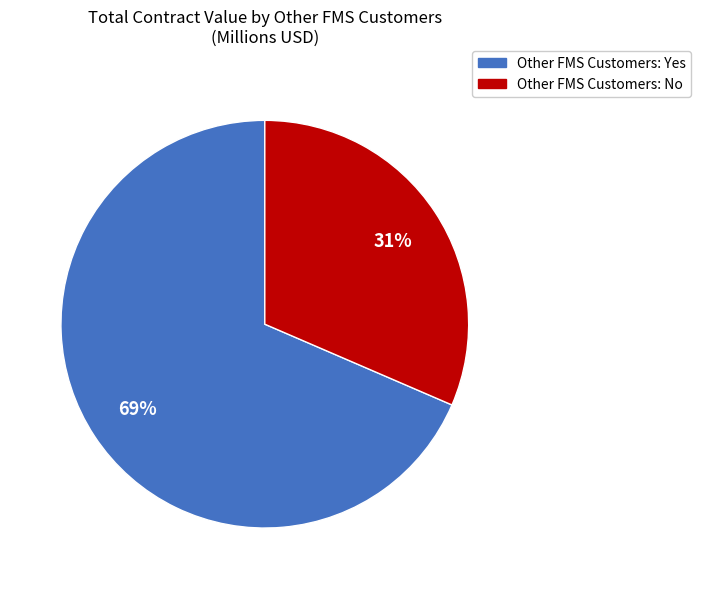

To the nearest percent, what is the average slice percentage?

50%